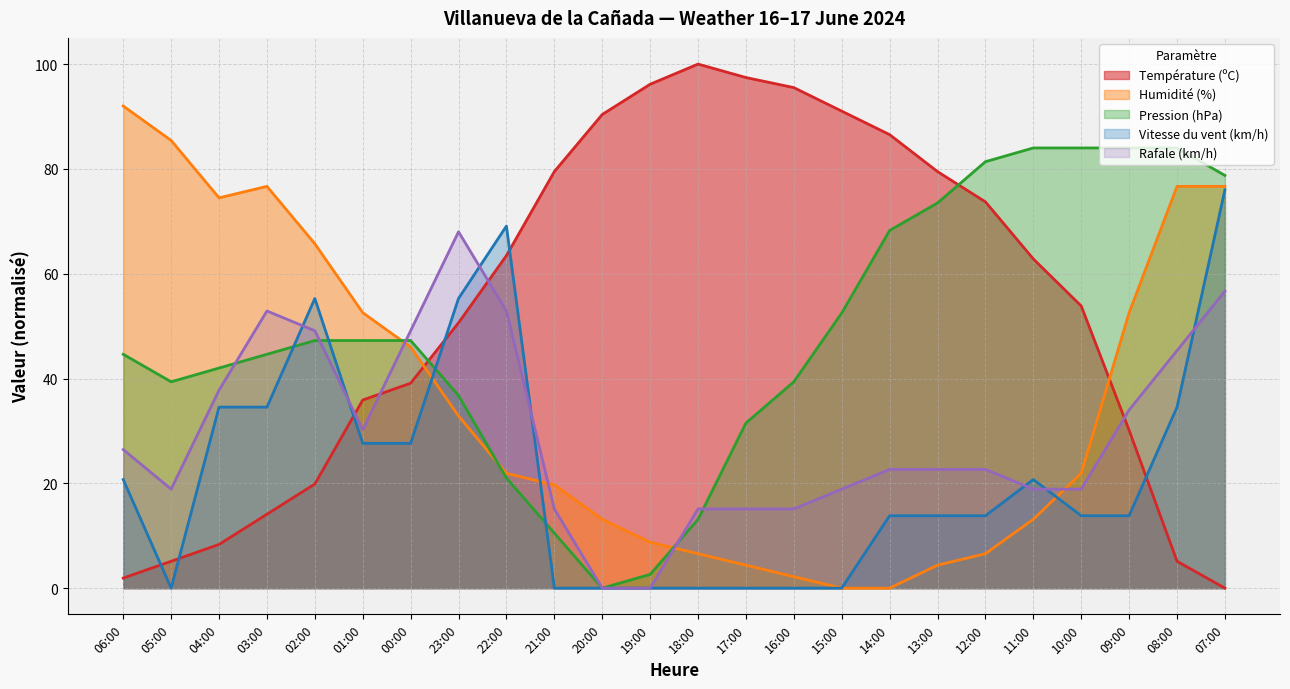

Does the chart have visible grid lines?

Yes